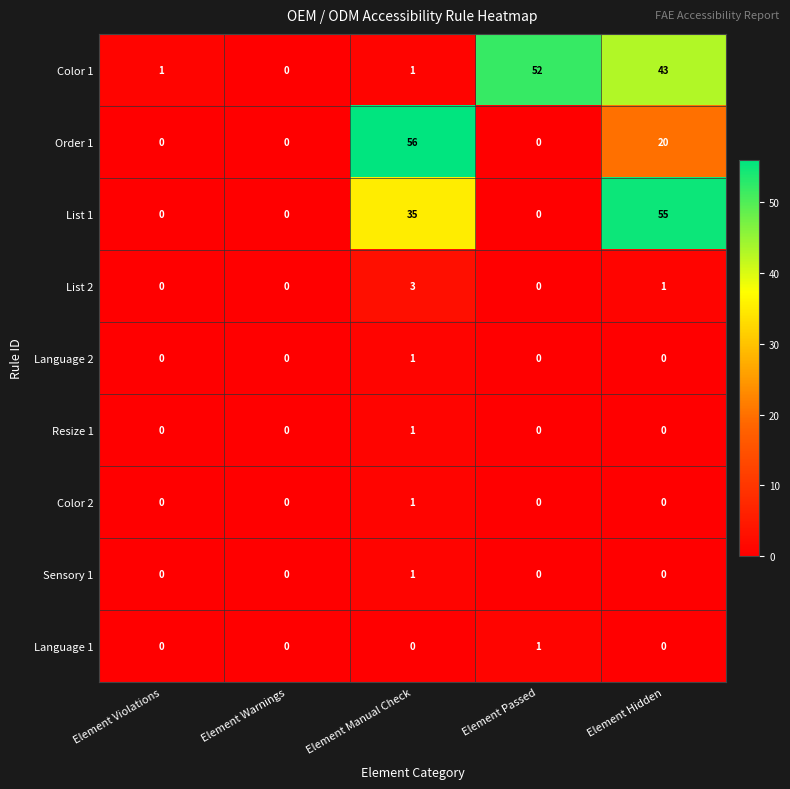

At which label is List 2 closest to 1?

Element Hidden